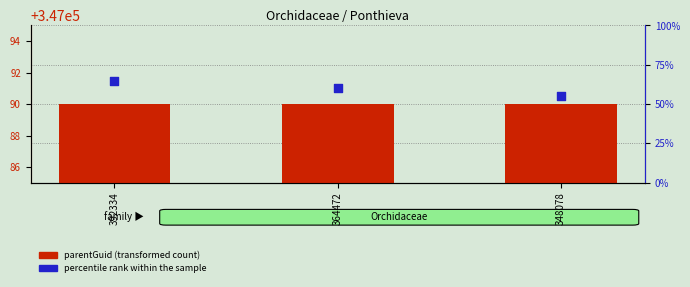

Which series reaches the minimum Y coordinate?

percentile rank within the sample